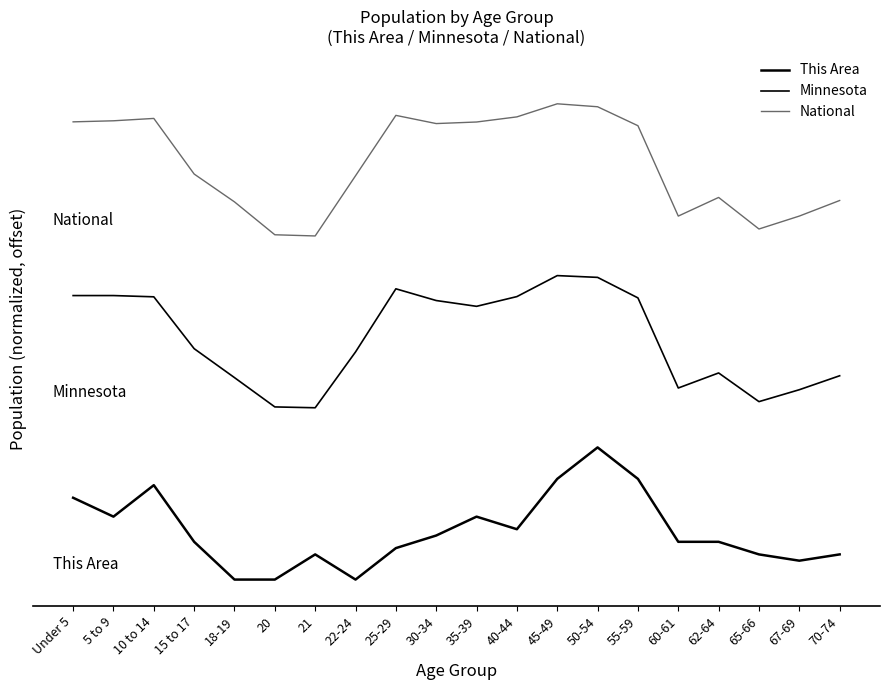

Does the chart have visible grid lines?

No